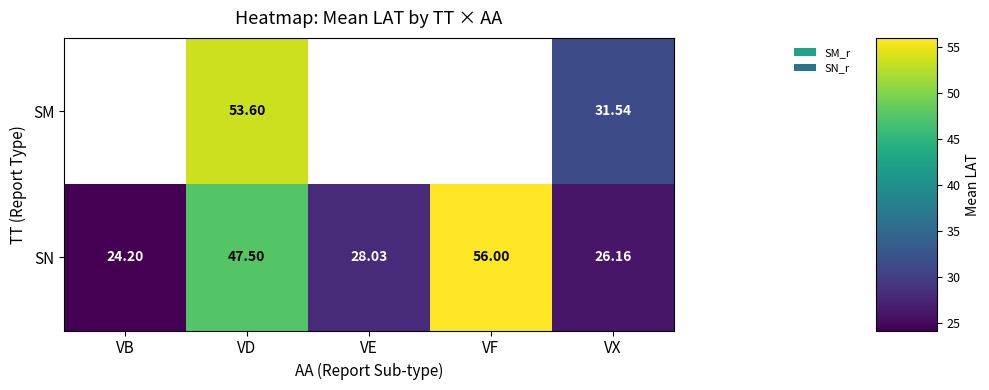

How many distinct data groups are displayed?

2